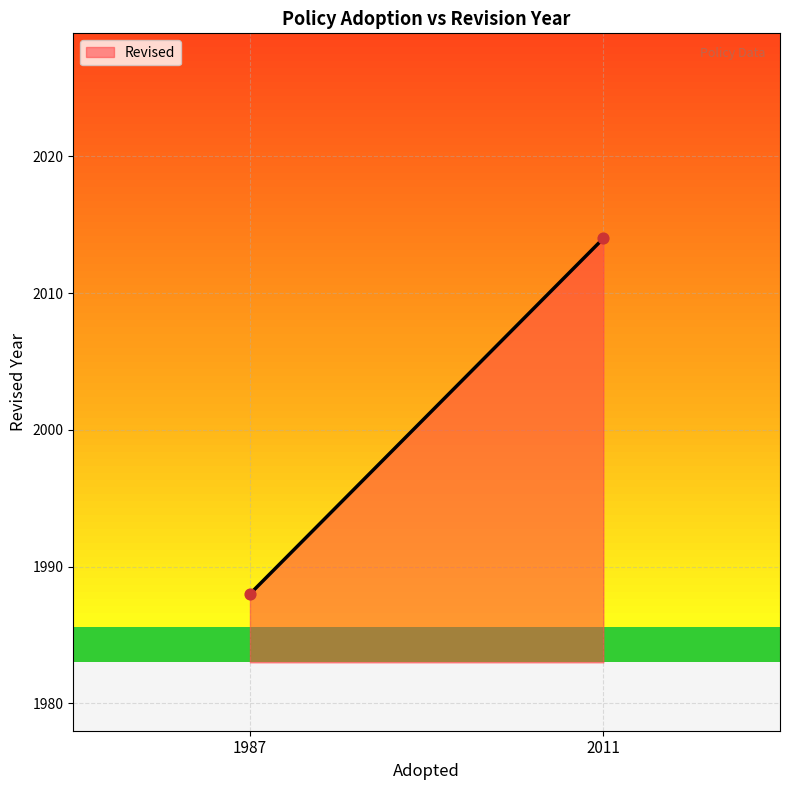

What is the range of Y values (max minus min)?

26